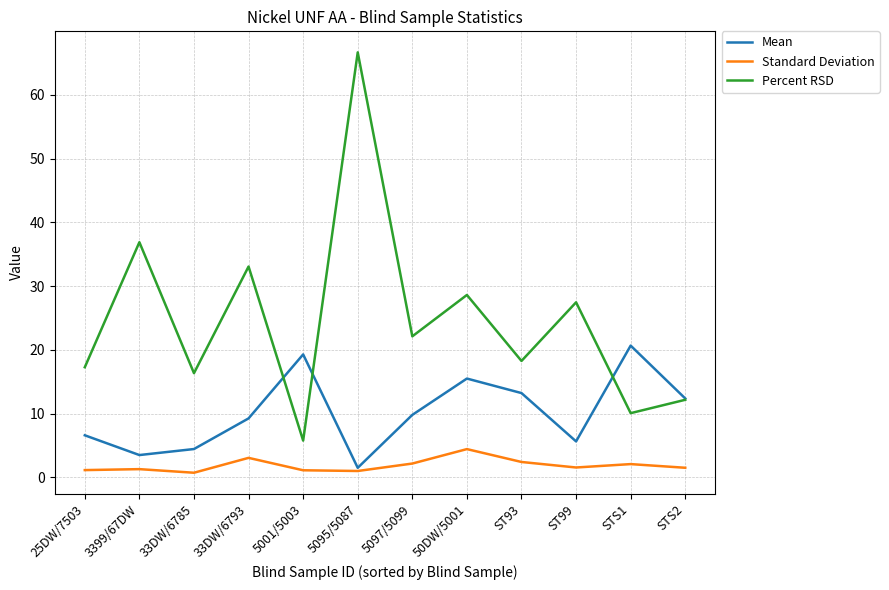

Between 33DW/6793 and ST99, which series saw the biggest shift?

Percent RSD